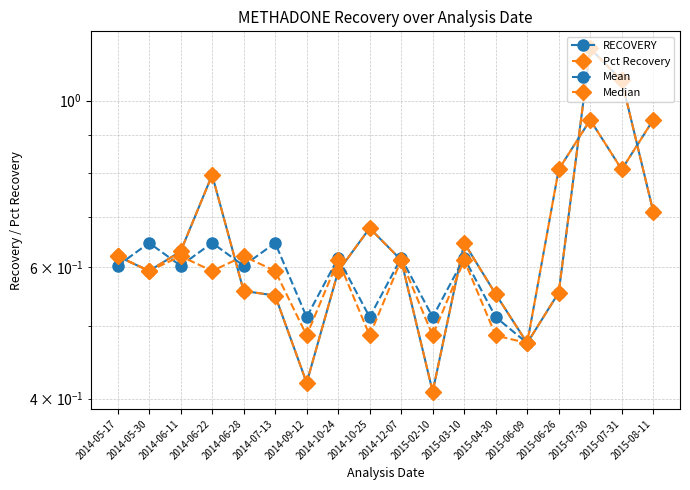

At which category is the sum across all series the highest?

2015-07-30